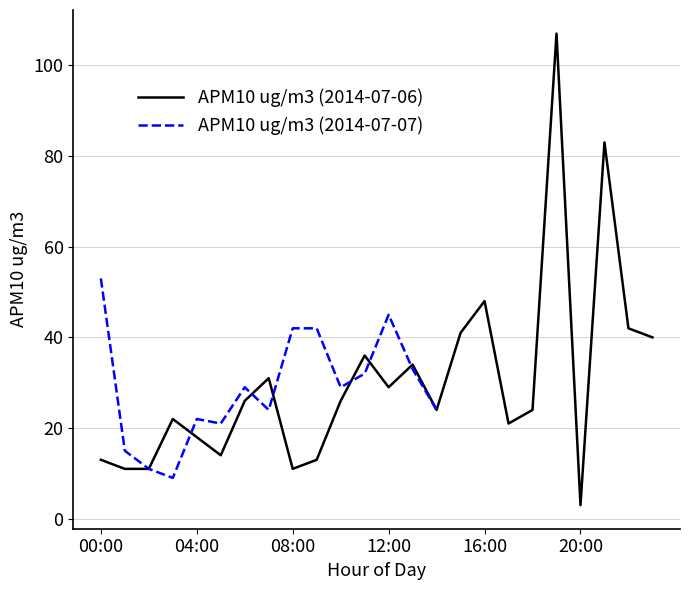

What is the average value?

30